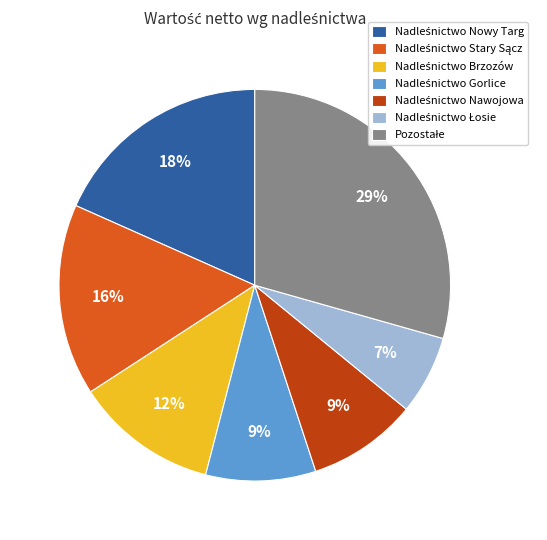

To the nearest percent, what is the average slice percentage?

14%